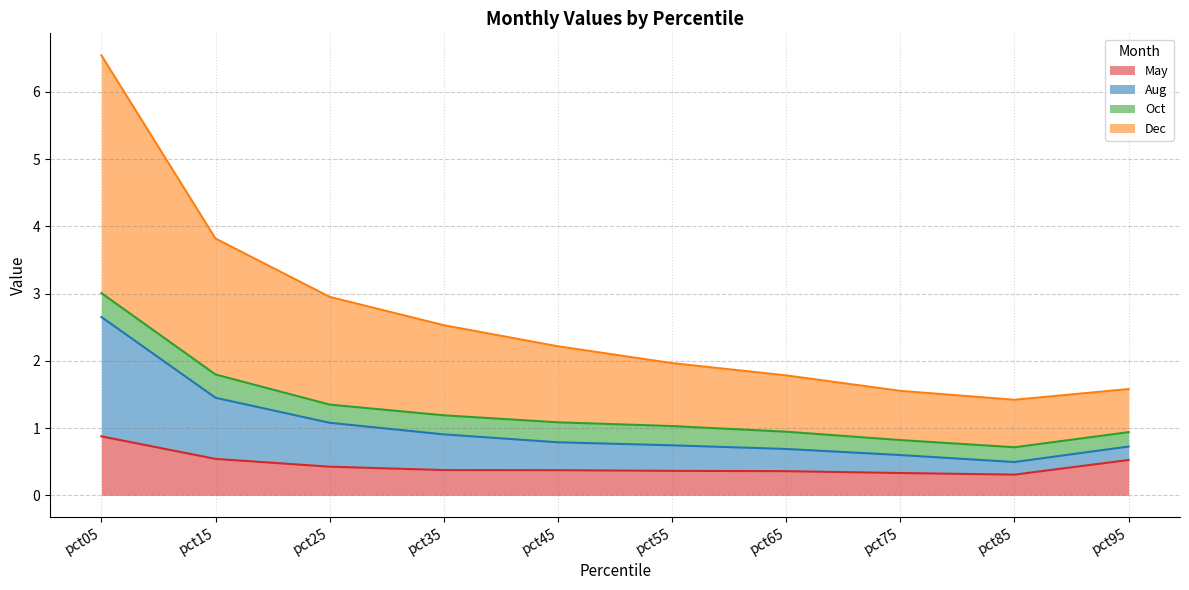

True or false: Aug and Dec intersect in this chart.

False